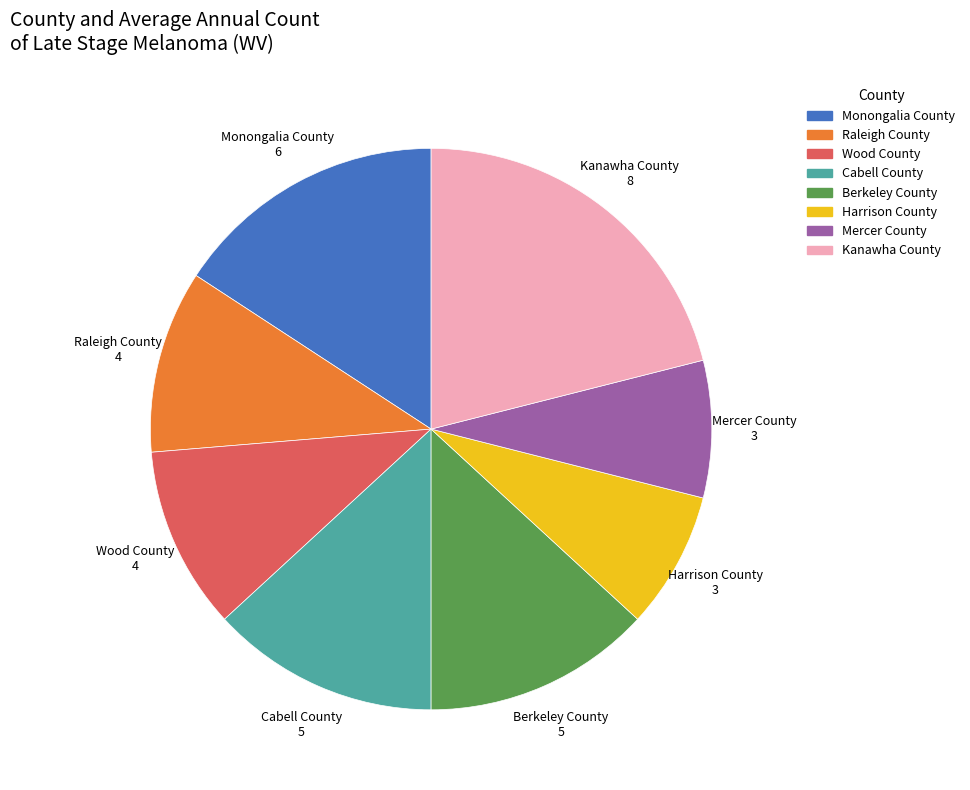

Is it true that Mercer County is 14% of the pie?

False